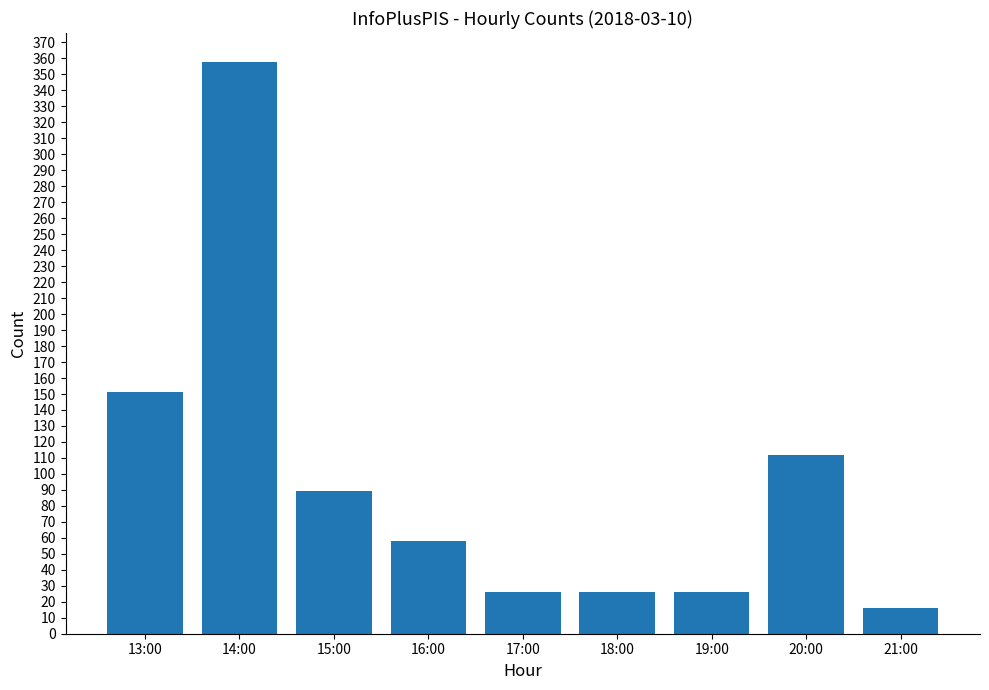

At which category does the chart reach its minimum across all series?

21:00